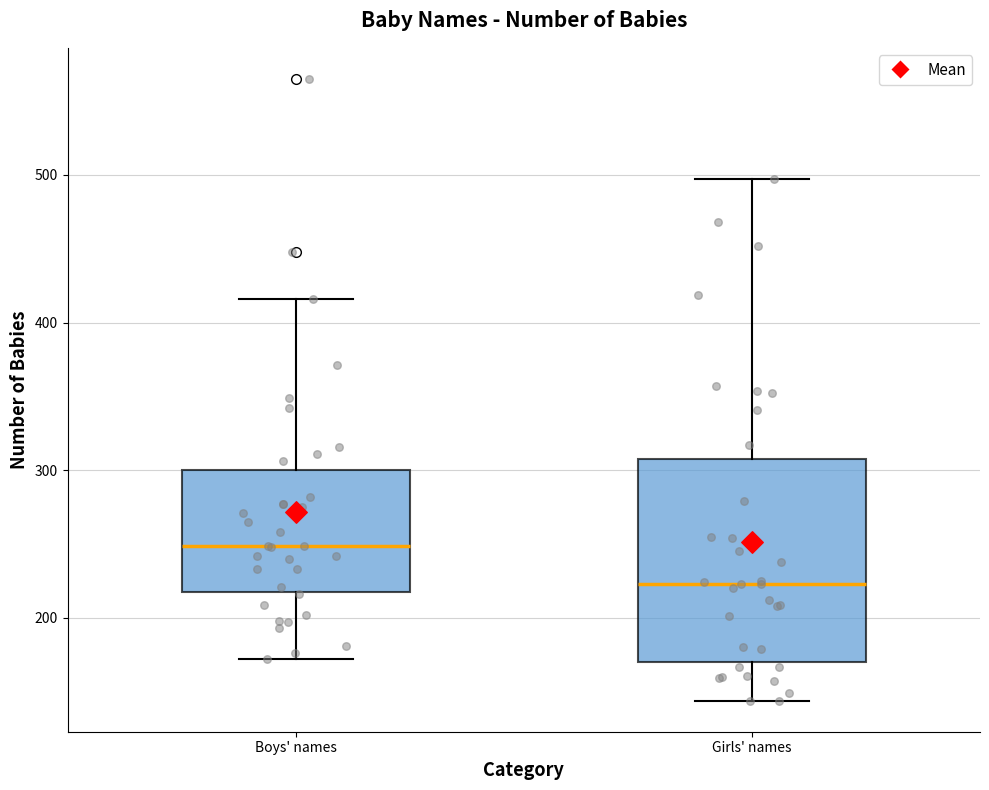

Where is the upper edge of the box for Boys' names on the y-axis? The values are not printed on the chart, so give them approximately, as read against the axis.

300